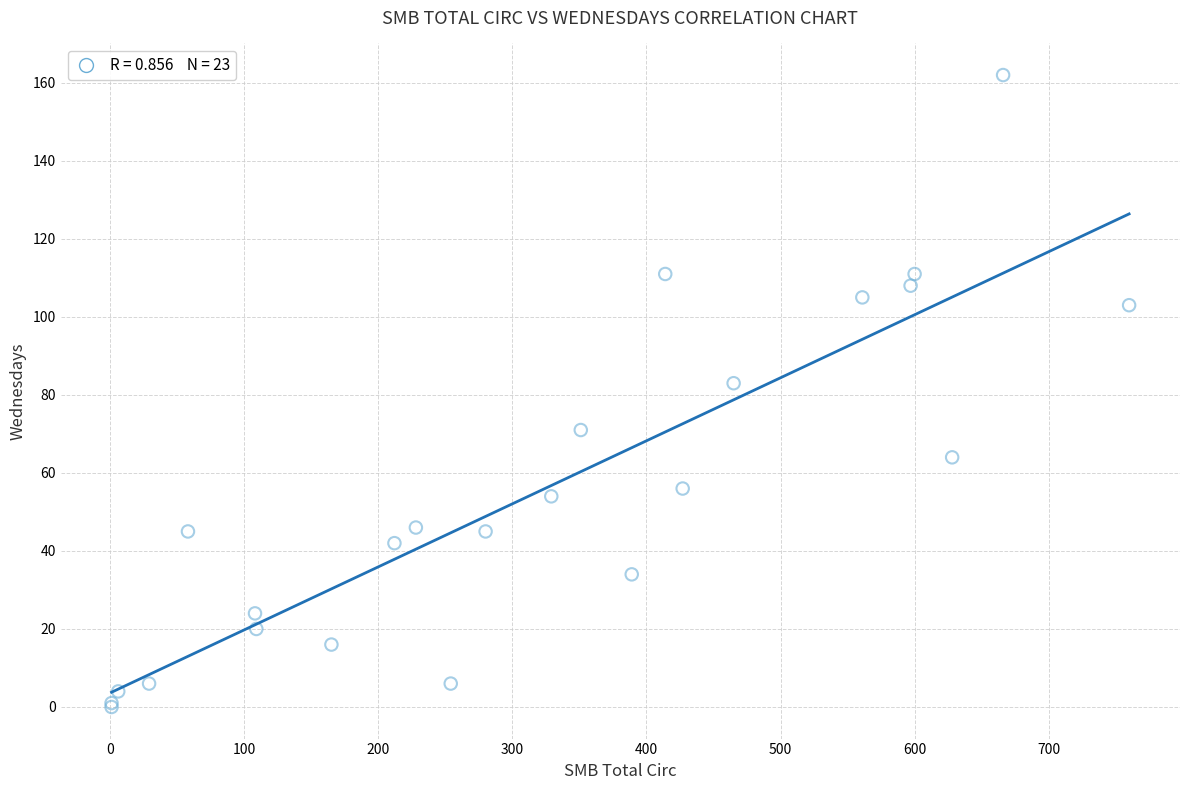

What Y value in the scatter plot is closest to 81?

83